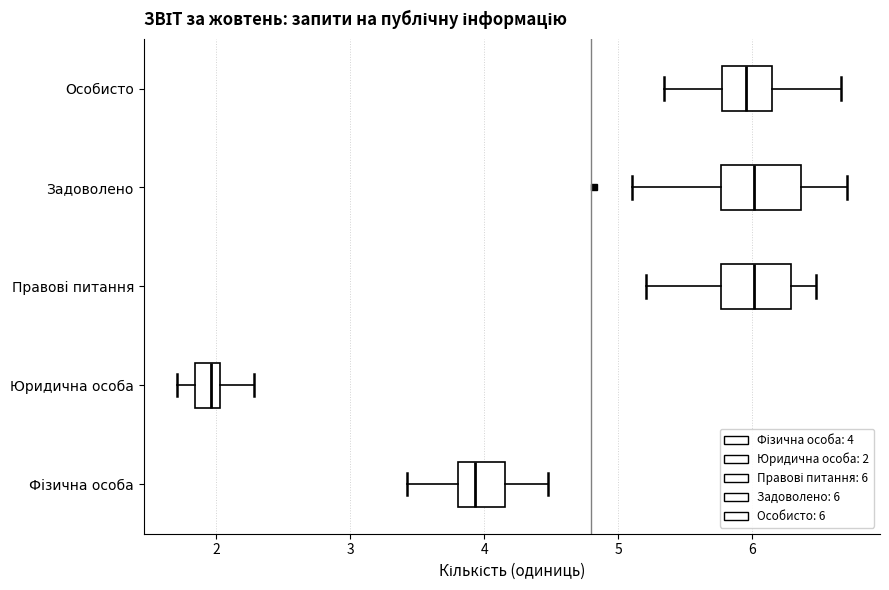

Reading bottom to top, transcribe this box plot: for each box, give where its median line is, the range the box spans, and where its two whiskers end, as read against the x-axis. The values are not printed on the chart, so give them approximately, as read against the axis.

Фізична особа: median 3.9, box 3.8 to 4.2, whiskers 3.4 to 4.5
Юридична особа: median 2.0 (inside the box), box 1.8 to 2.0, whiskers 1.7 to 2.3
Правові питання: median 6.0, box 5.8 to 6.3, whiskers 5.2 to 6.5
Задоволено: median 6.0, box 5.8 to 6.4, whiskers 5.1 to 6.7
Особисто: median 6.0, box 5.8 to 6.2, whiskers 5.3 to 6.7